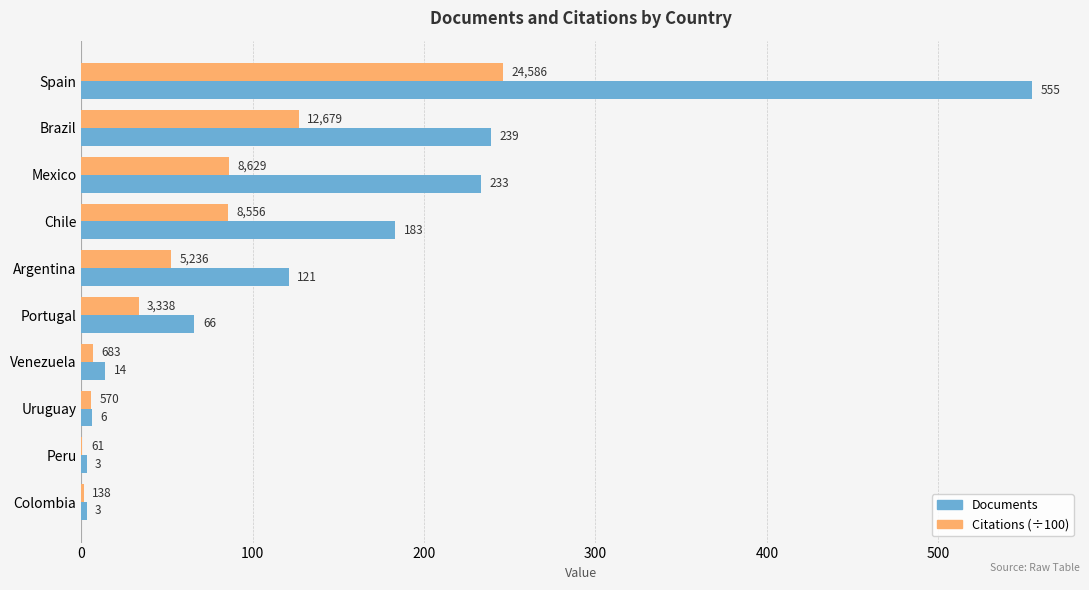

How many values in the Citations (÷100) series exceed 52?

5